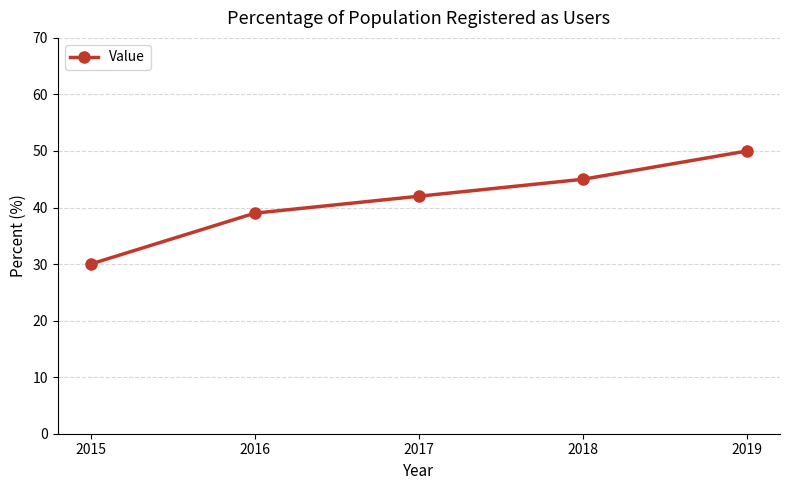

Reading left to right, transcribe all the data shown in this chart.

2015=30	2016=39	2017=42	2018=45	2019=50